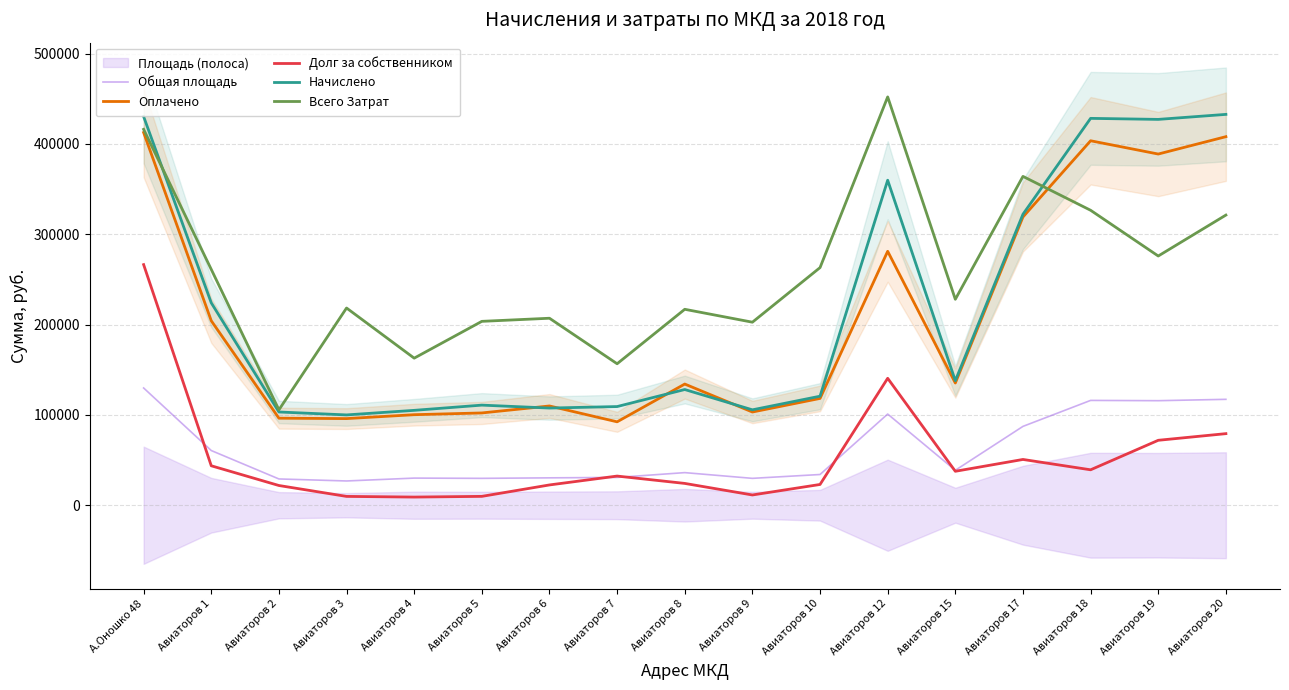

In Общая площадь, how many points are higher than both neighbors (excluding endpoints)?

4